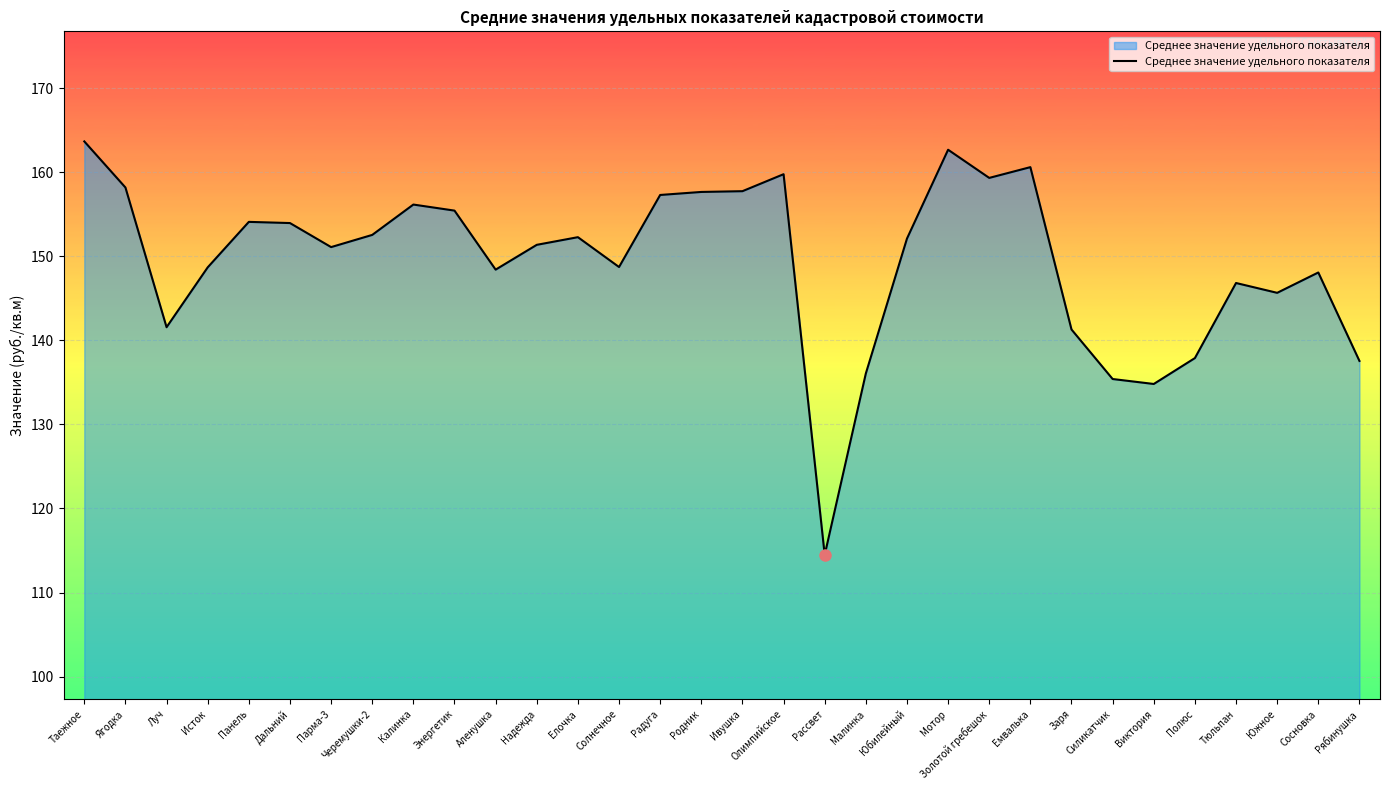

Count the number of values greater than 152.

16